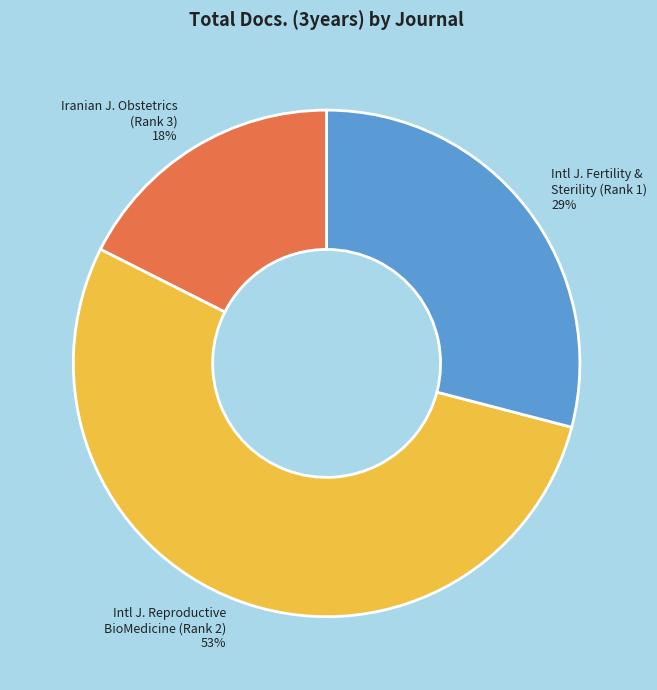

How many slices are in this pie chart?

3